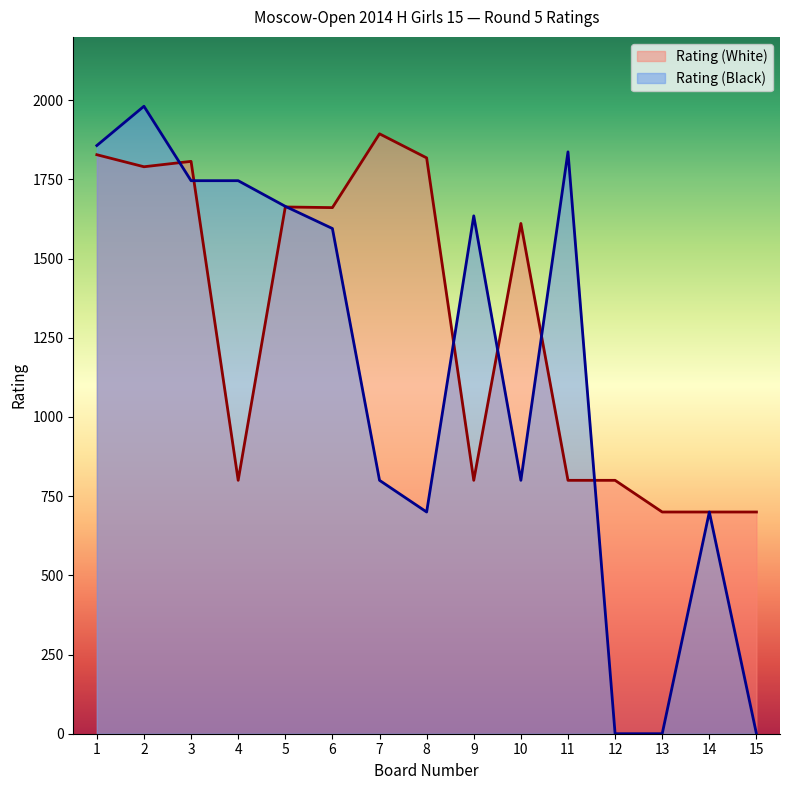

At which category is the sum across all series the highest?

2